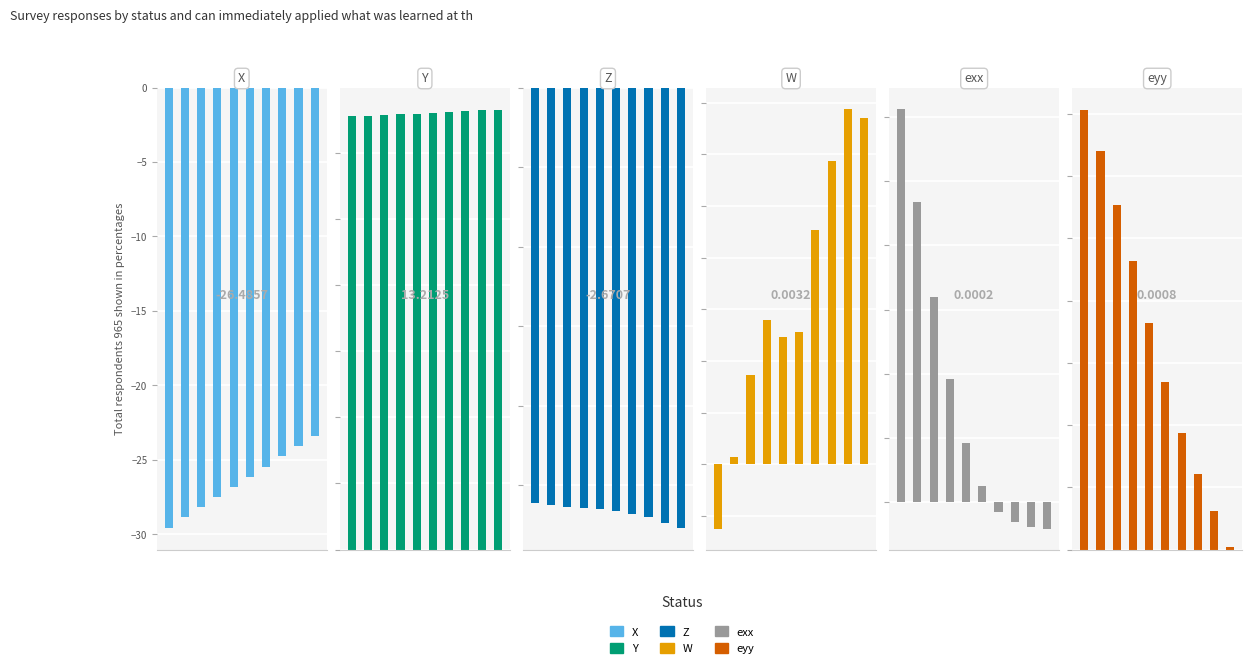

Reading left to right, what are all the values shown in this chart?

X: -29.6	-28.9	-28.2	-27.5	-26.8	-26.1	-25.5	-24.8	-24.1	-23.4
Y: 13.1	13.1	13.2	13.2	13.2	13.2	13.2	13.3	13.3	13.3
Z: -2.6	-2.6	-2.6	-2.6	-2.6	-2.7	-2.7	-2.7	-2.7	-2.8
W: -0.0	0.0	0.0	0.0	0.0	0.0	0.0	0.0	0.0	0.0
exx: 0.0	0.0	0.0	0.0	0.0	0.0	-0.0	-0.0	-0.0	-0.0
eyy: 0.0	0.0	0.0	0.0	0.0	0.0	0.0	0.0	0.0	0.0